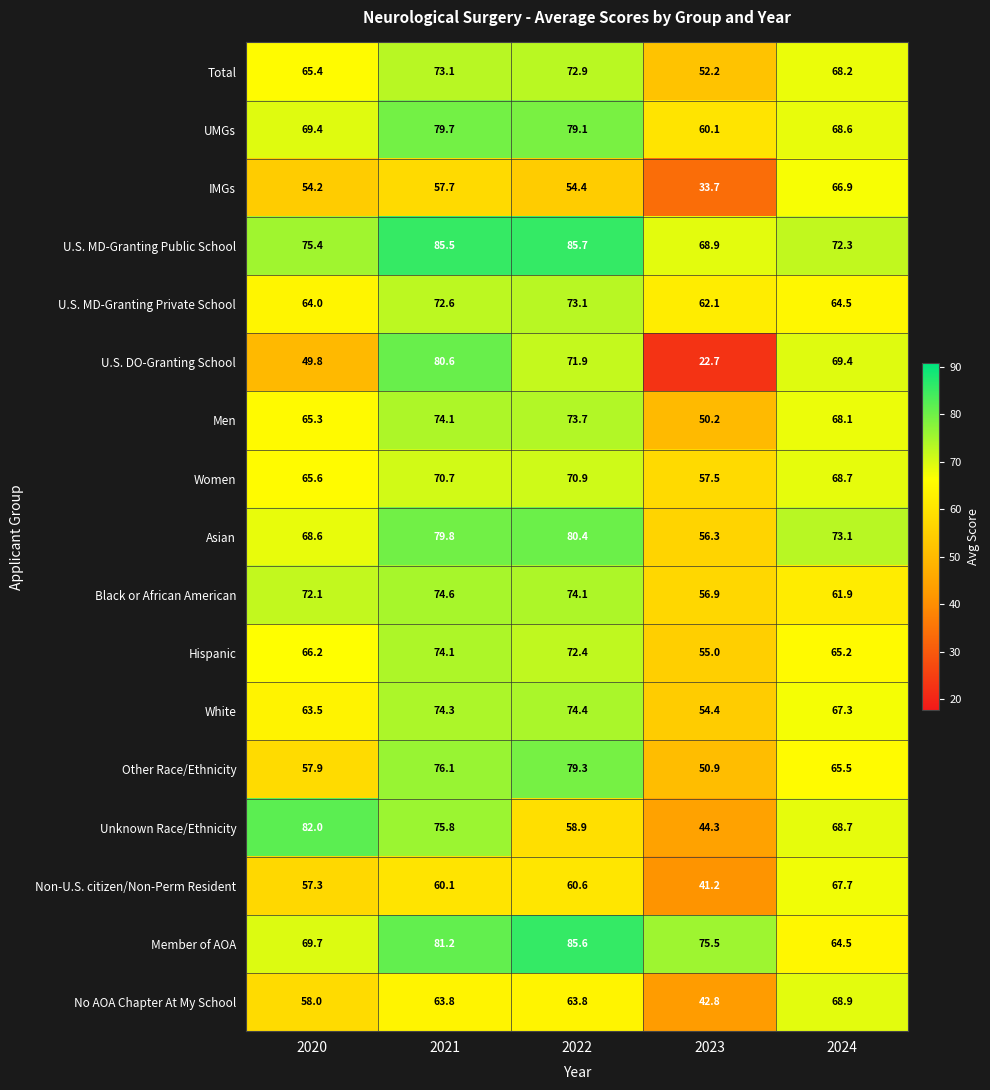

At how many categories does at least one series exceed 84?

2